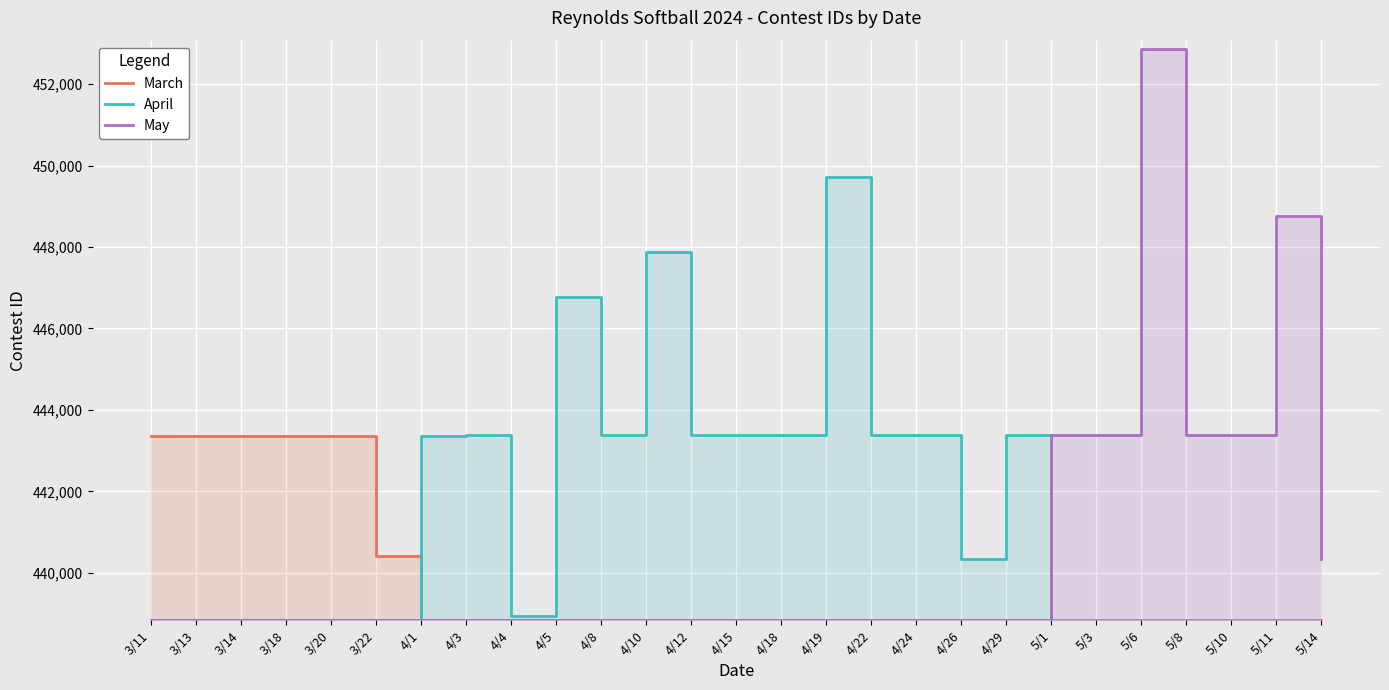

At which label does May reach its minimum?

3/11